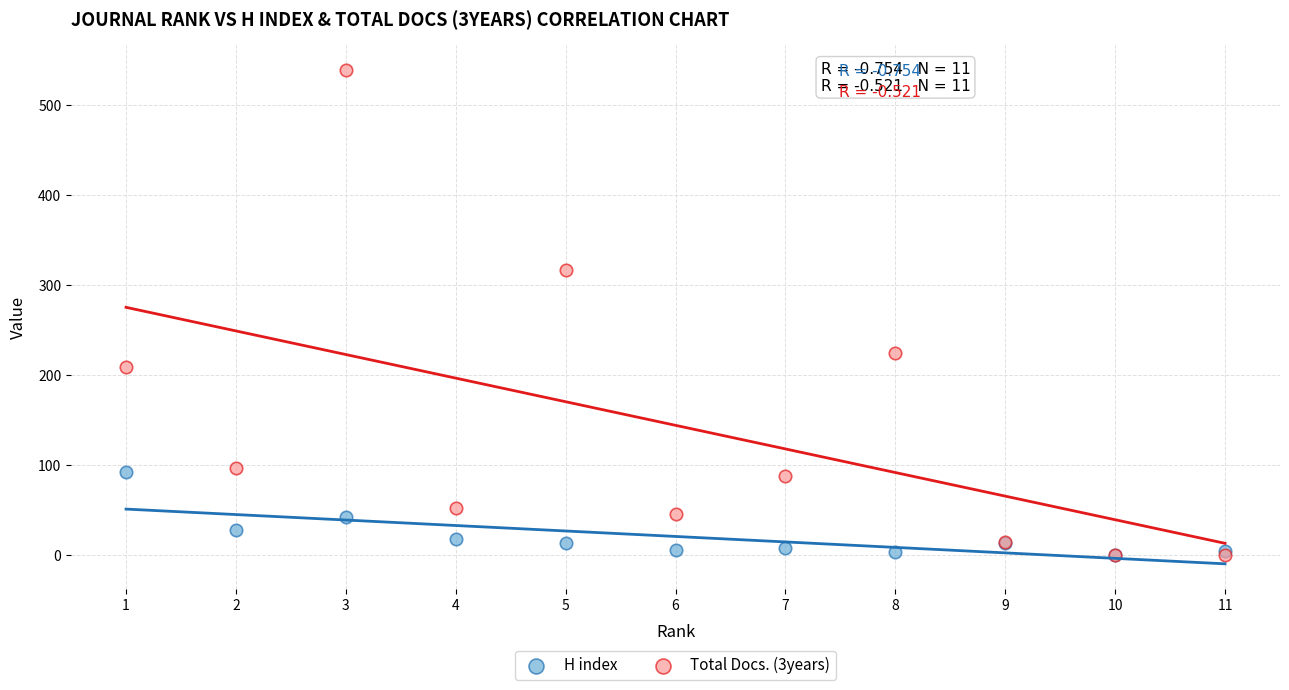

Which series has the widest spread of Y values?

Total Docs. (3years)